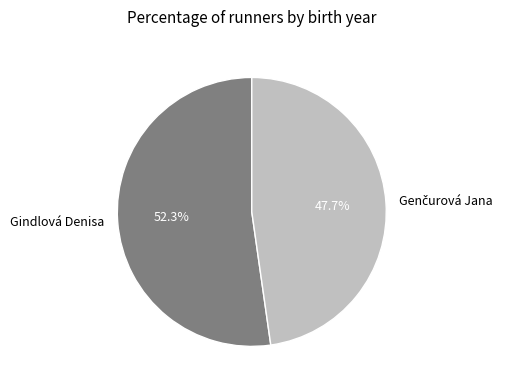

Which category has the biggest portion of the pie?

Gindlová Denisa